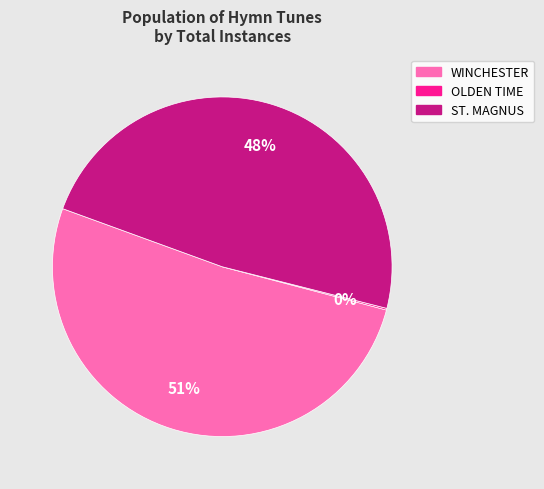

Which slice represents more than half of the pie?

WINCHESTER